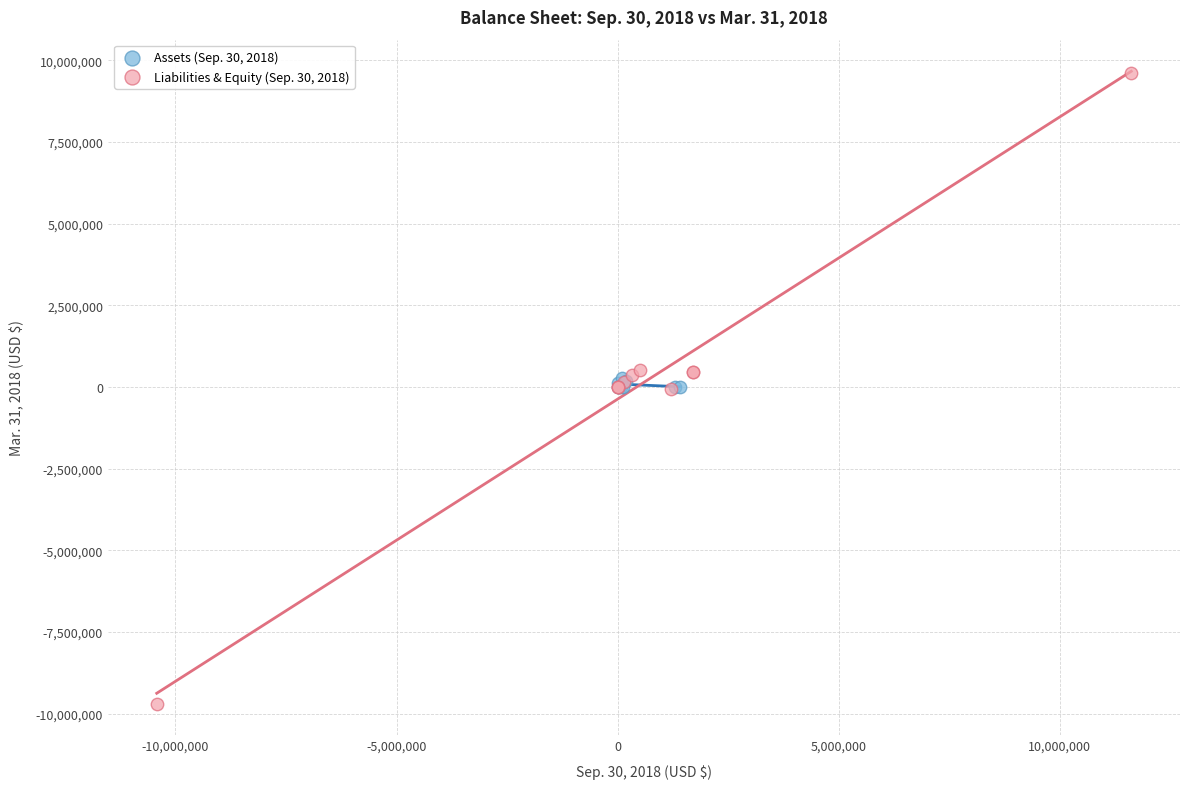

Which series reaches the minimum Y coordinate?

Liabilities & Equity (Sep. 30, 2018)